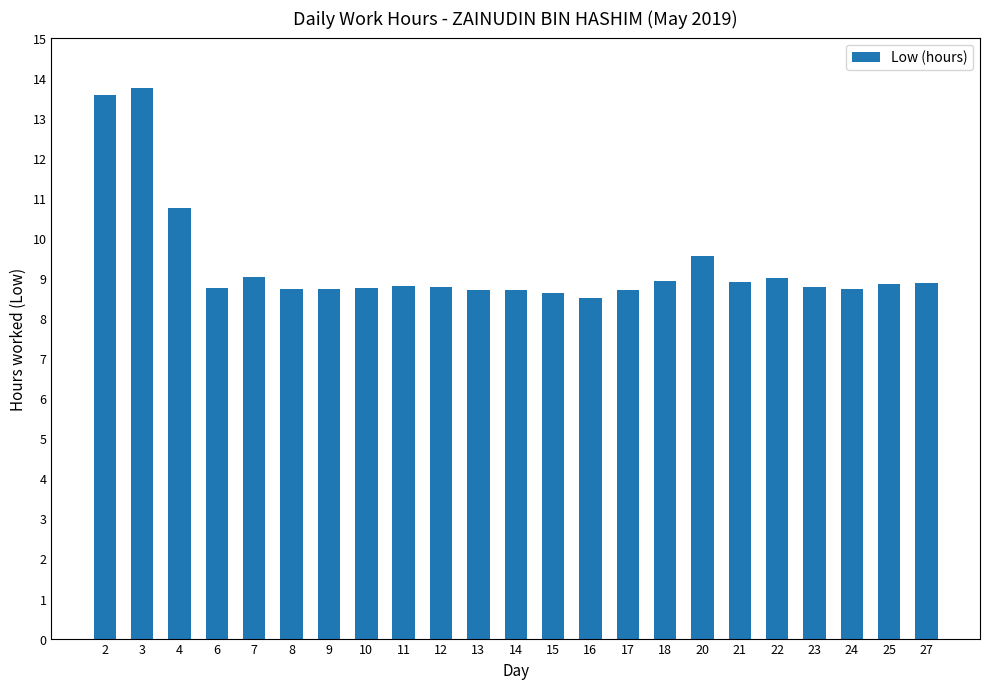

True or false: the data shows 10.7 at 4.

True